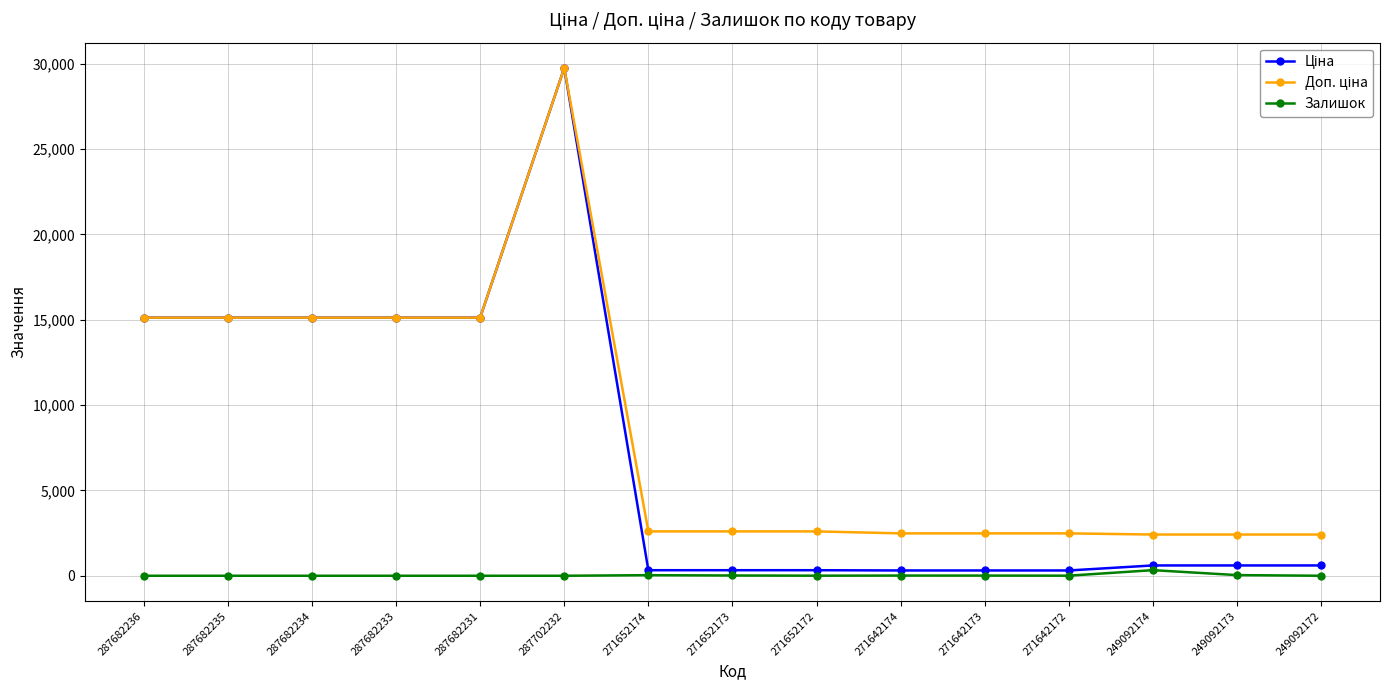

Which label corresponds to the largest value in the chart?

287702232